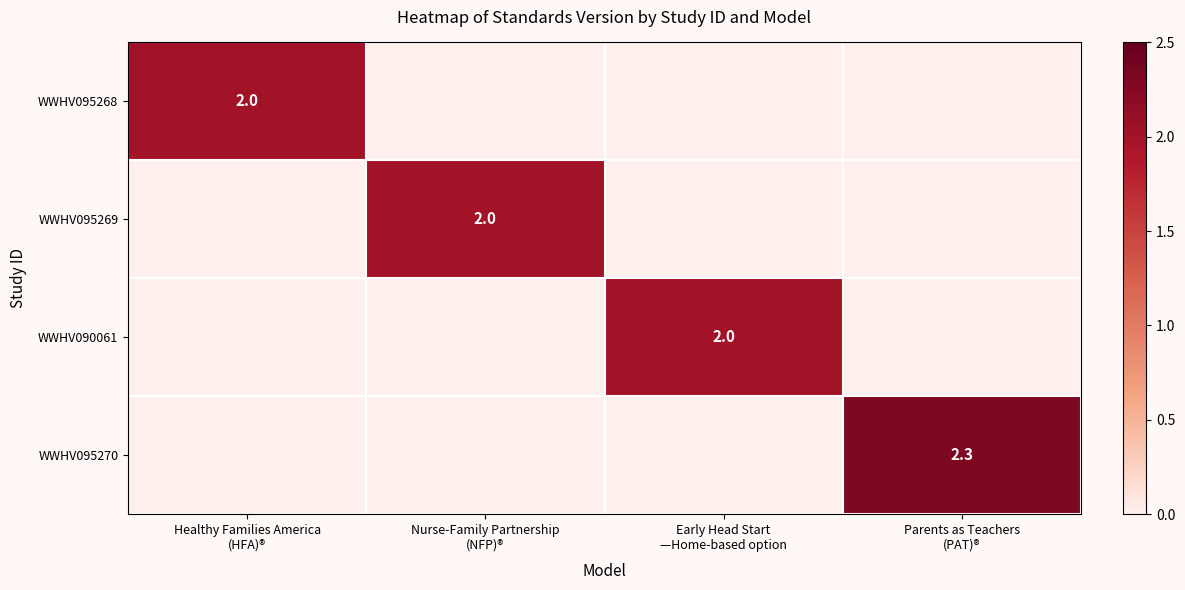

Which series has the widest spread of values?

WWHV095270